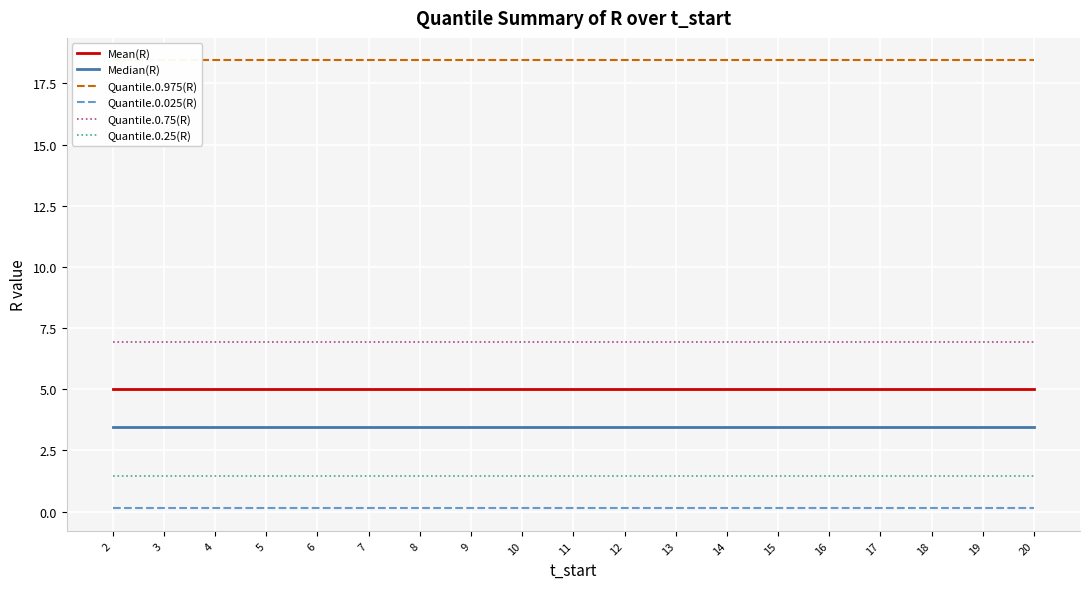

How many categories are shown in the chart?

19